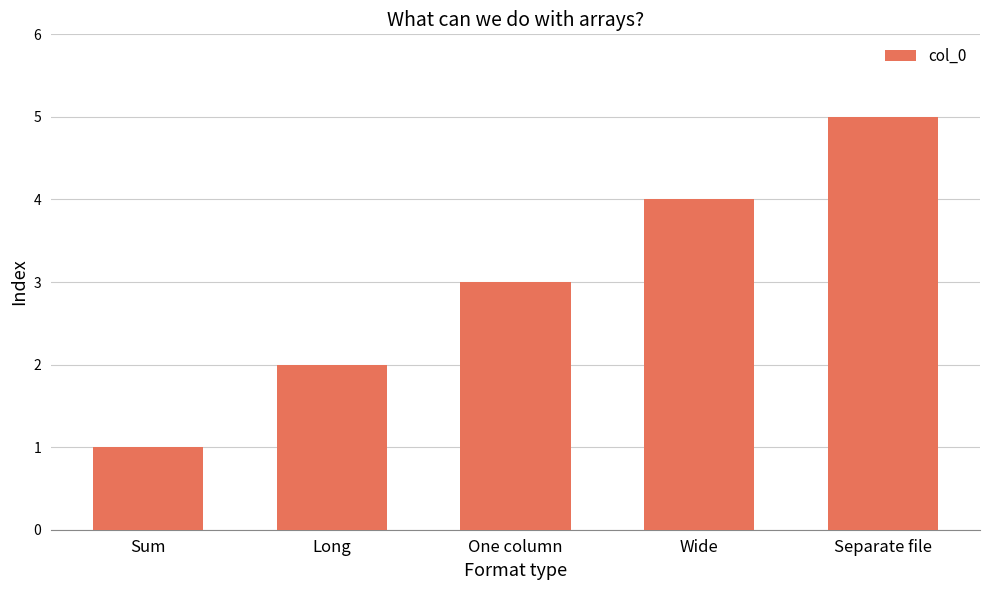

The chart shows a value of 2 at One column. True or false?

False